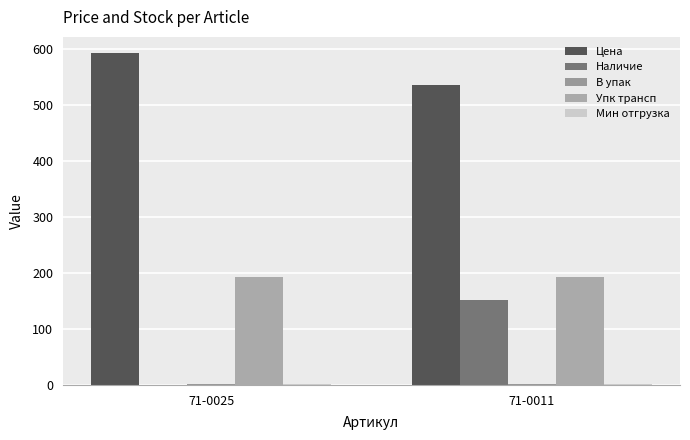

Reading right to left, transcribe all the data shown in this chart.

Цена: 535	592
Наличие: 152	0
В упак: 1	1
Упк трансп: 192	192
Мин отгрузка: 1	1